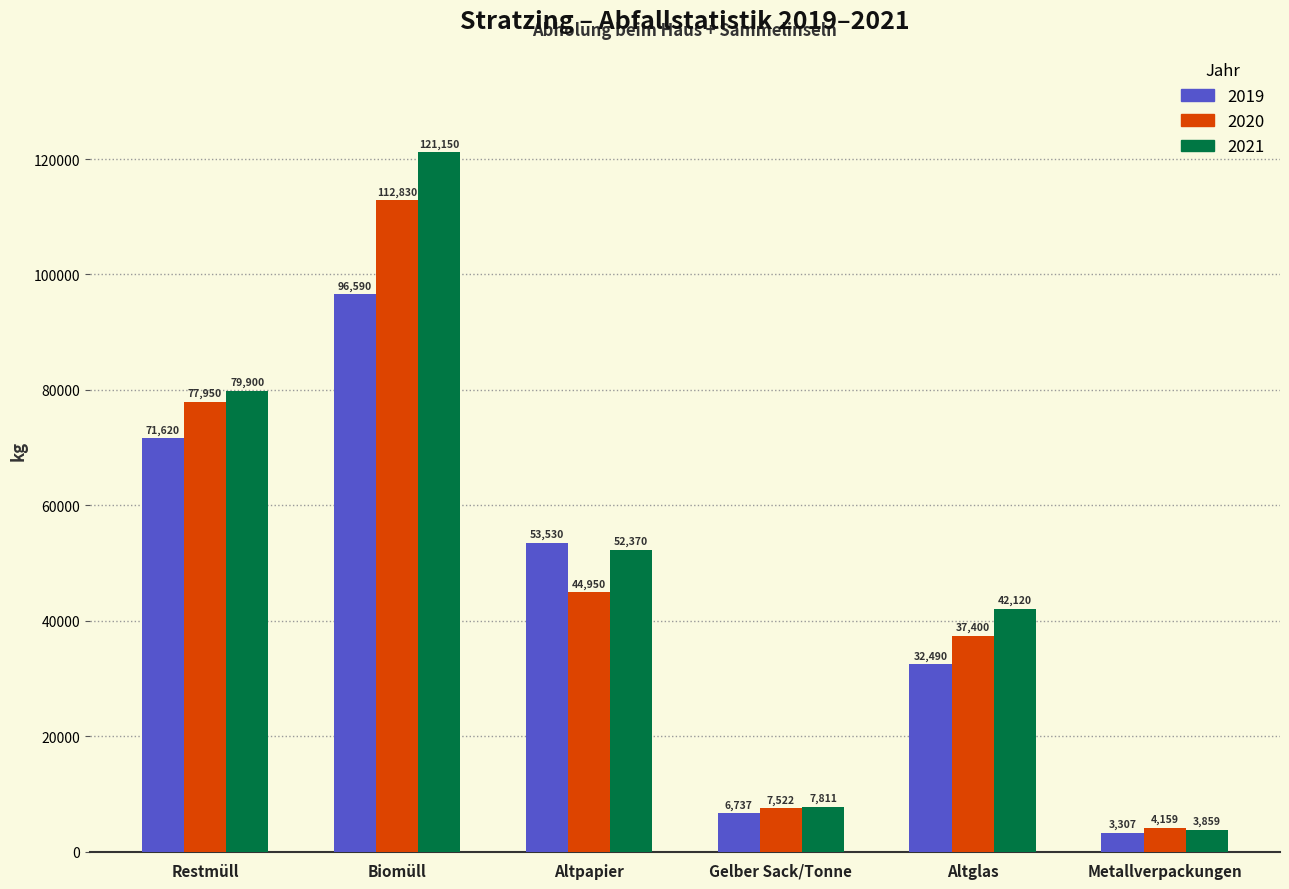

What are all the series names shown in the legend?

2019, 2020, 2021